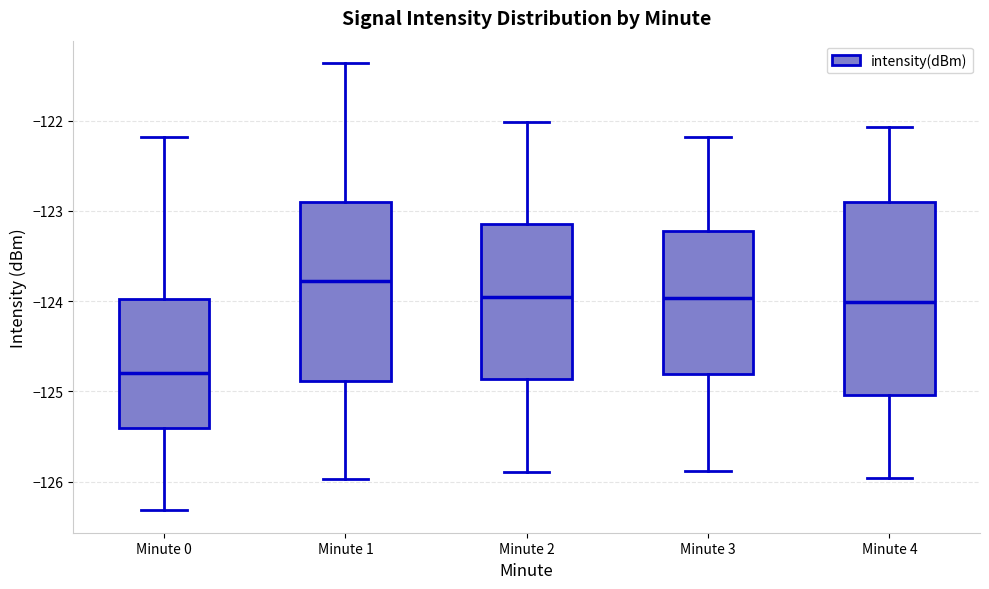

Which box is the tallest, from its lower edge to its upper edge?

Minute 4